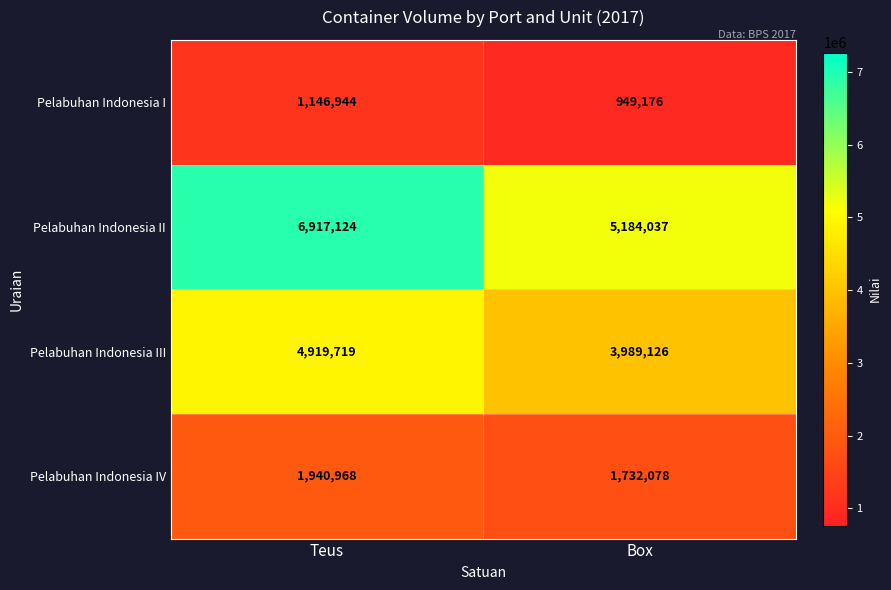

Which series has the widest spread of values?

Pelabuhan Indonesia II